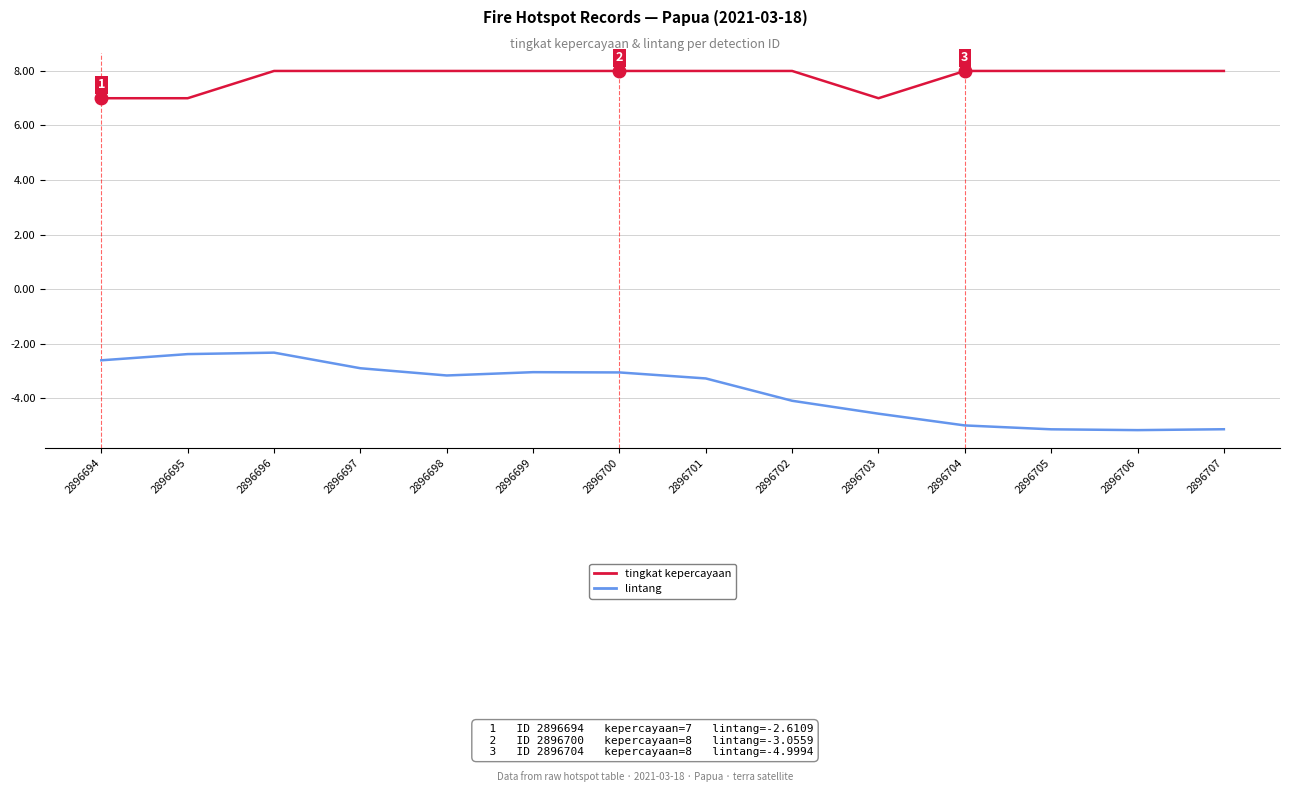

Rank the series by their maximum value, from highest to lowest.

tingkat kepercayaan, lintang